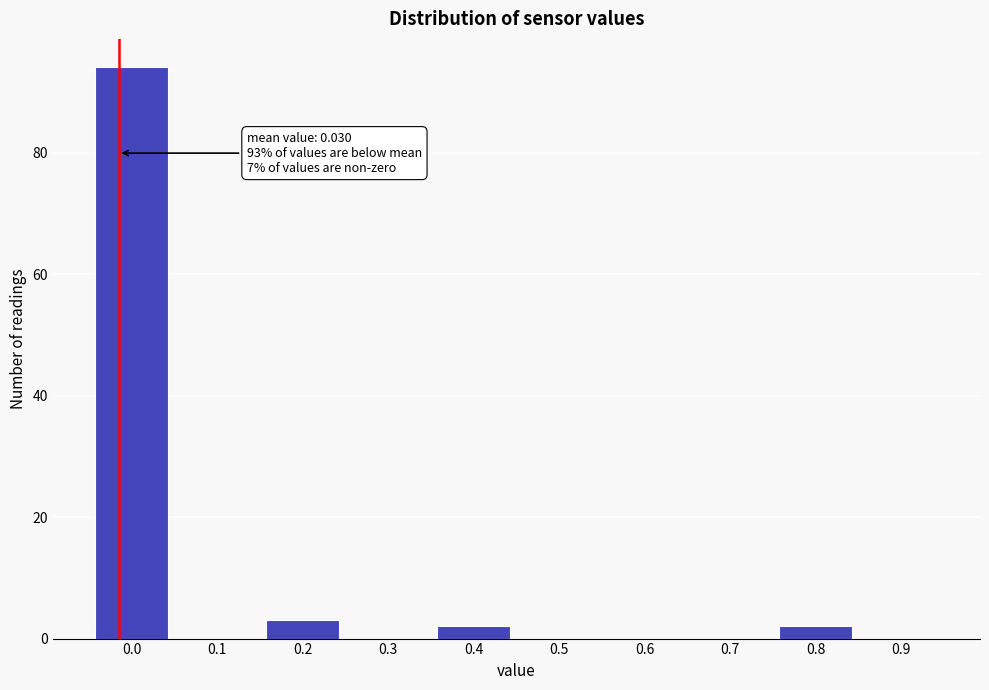

Reading right to left, extract all data points from this chart.

0.9=0	0.8=2	0.7=0	0.6=0	0.5=0	0.4=2	0.3=0	0.2=3	0.1=0	0.0=94